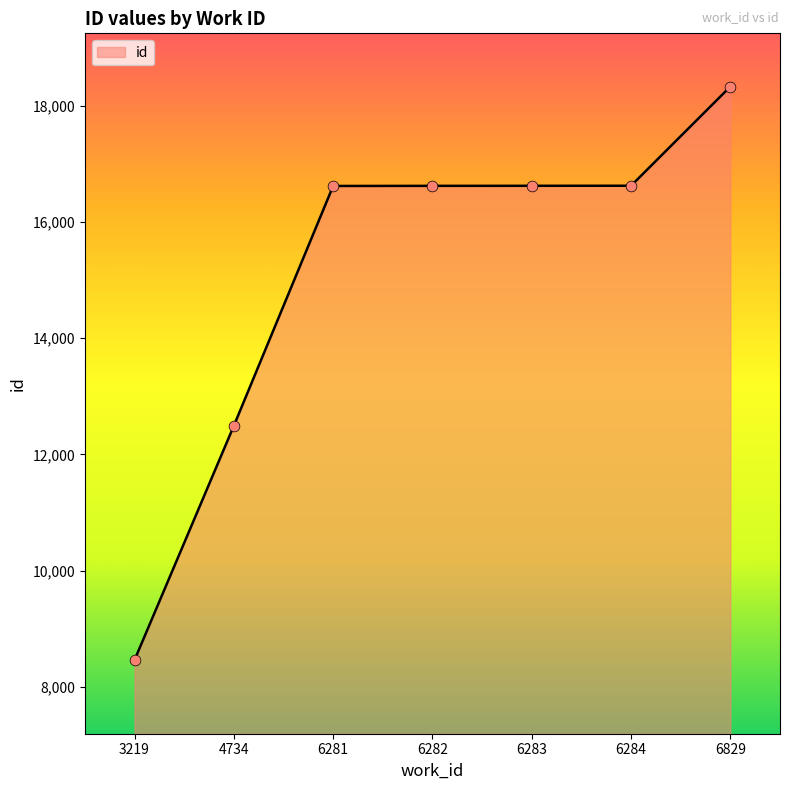

Between 6829 and 6284, which is larger?

6829